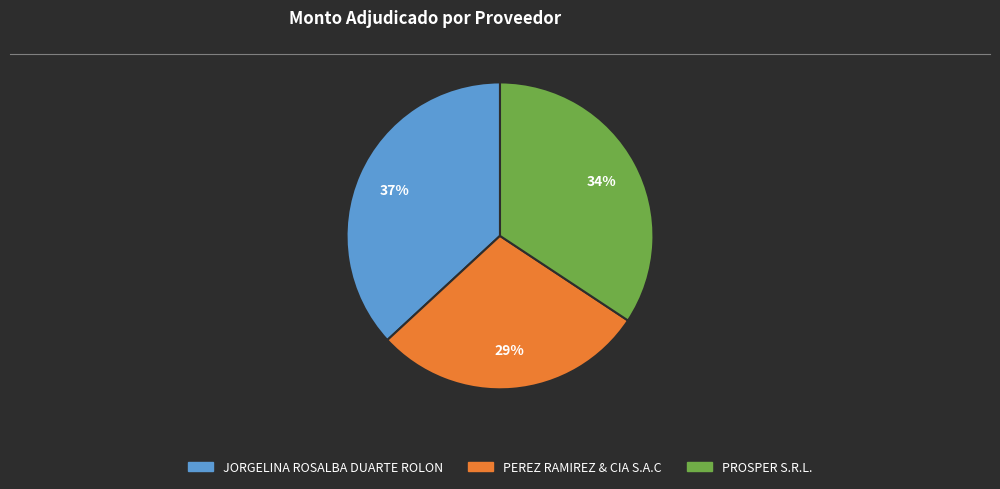

The PROSPER S.R.L. slice represents 34% of the pie. True or false?

True